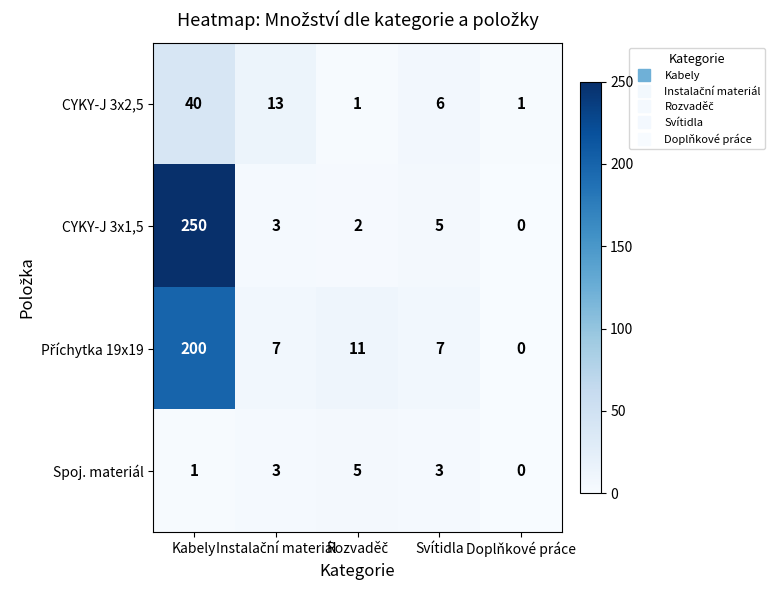

Which series has the widest spread of values?

CYKY-J 3x1,5